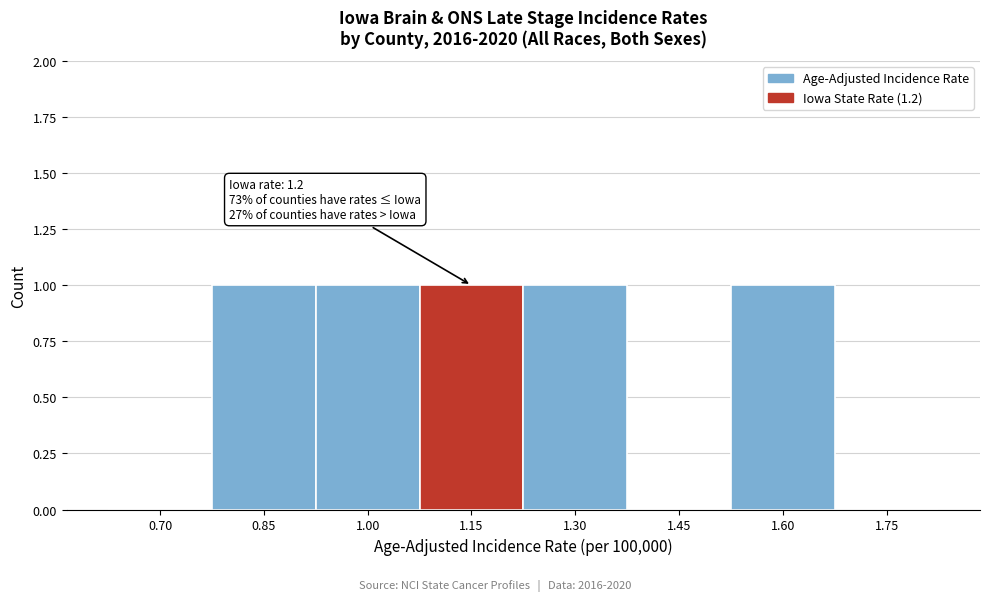

Reading left to right, list all the values displayed in this chart.

0.70=0	0.85=1	1.00=1	1.15=1	1.30=1	1.45=0	1.60=1	1.75=0